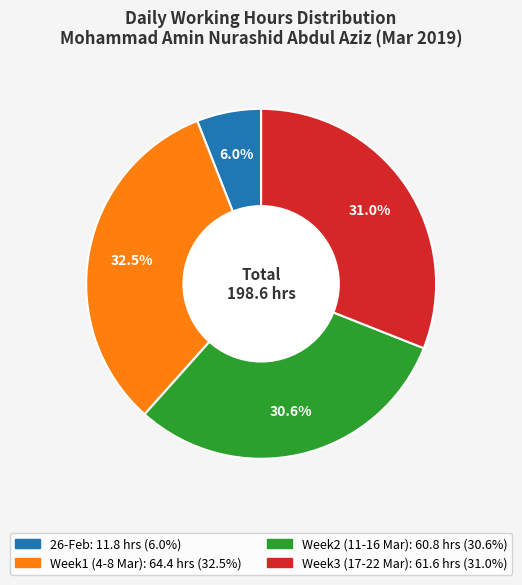

Does any single category account for the majority?

No